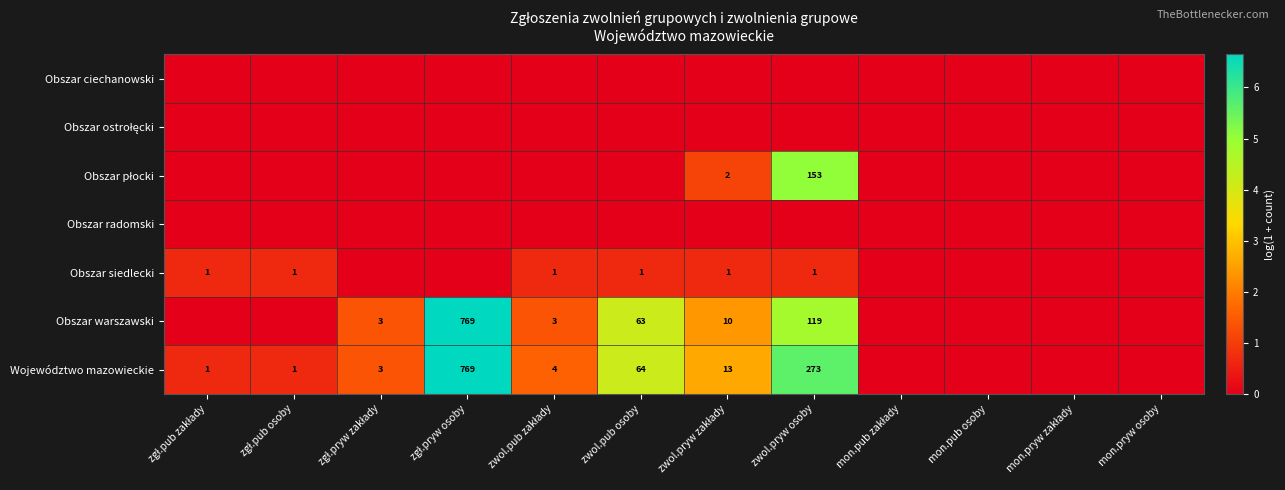

Is it true that Obszar warszawski equals 63 at zwol.pub osoby?

True